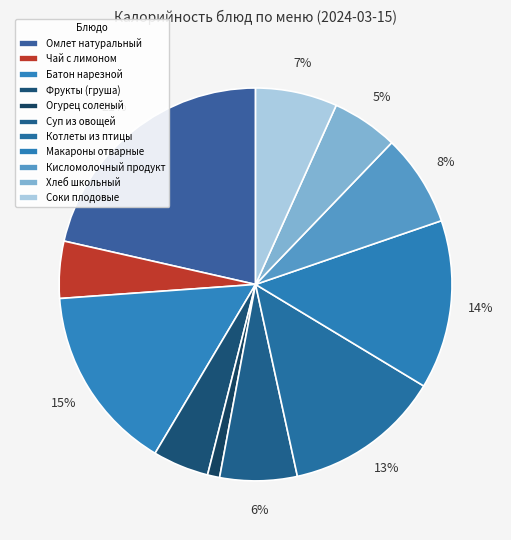

Rank the categories by value from lowest to highest.

Огурец соленый, Фрукты (груша), Чай с лимоном, Хлеб школьный, Суп из овощей, Соки плодовые, Кисломолочный продукт, Котлеты из птицы, Макароны отварные, Батон нарезной, Омлет натуральный